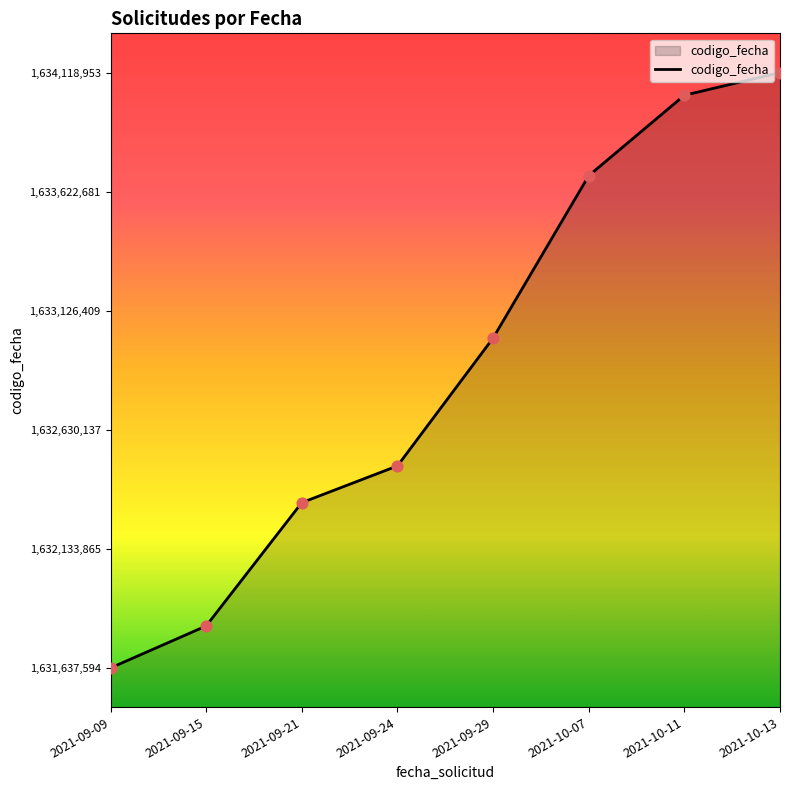

What is the ratio of the value at 2021-10-11 to the value at 2021-10-07?

1.0